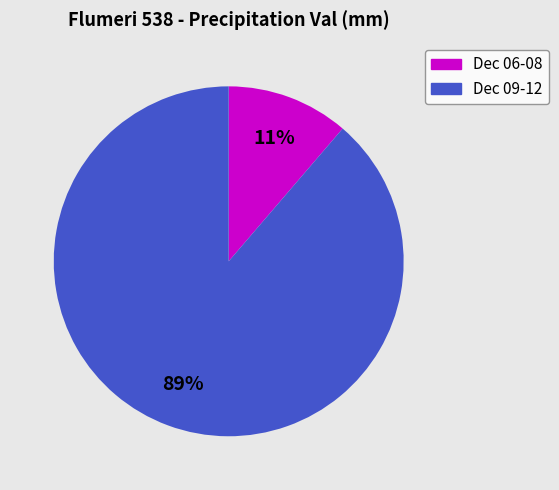

To the nearest percent, what is the average slice percentage?

50%